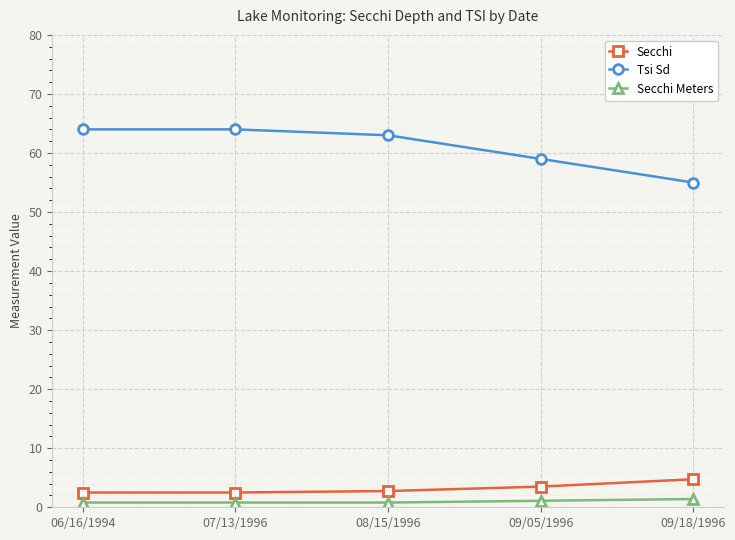

Is the value of Secchi at 06/16/1994 greater than the value of Secchi Meters at 06/16/1994?

Yes